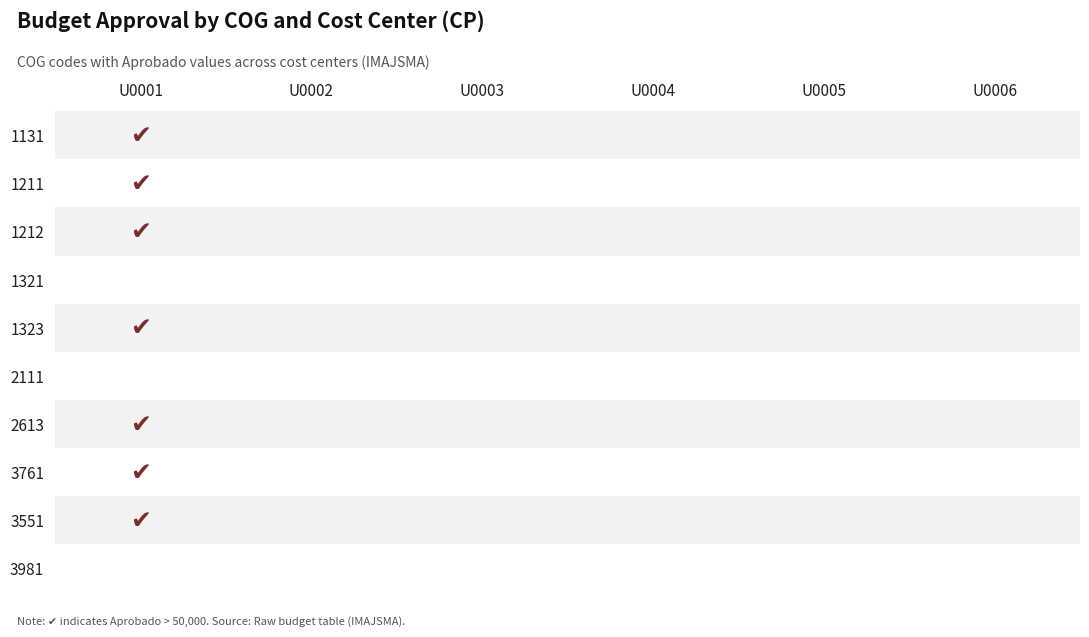

Reading left to right, list all the values displayed in this chart.

1131: U0001=1263528.0	U0002=0.0	U0003=0.0	U0004=0.0	U0005=0.0	U0006=0.0
1211: U0001=88537.6	U0002=0.0	U0003=0.0	U0004=0.0	U0005=0.0	U0006=0.0
1212: U0001=269716.1	U0002=0.0	U0003=0.0	U0004=0.0	U0005=0.0	U0006=0.0
1321: U0001=36184.0	U0002=0.0	U0003=0.0	U0004=0.0	U0005=0.0	U0006=0.0
1323: U0001=138468.0	U0002=0.0	U0003=0.0	U0004=0.0	U0005=0.0	U0006=0.0
2111: U0001=33000.0	U0002=0.0	U0003=0.0	U0004=0.0	U0005=0.0	U0006=0.0
2613: U0001=143000.0	U0002=0.0	U0003=0.0	U0004=0.0	U0005=0.0	U0006=0.0
3761: U0001=85000.0	U0002=0.0	U0003=0.0	U0004=0.0	U0005=0.0	U0006=0.0
3551: U0001=58130.0	U0002=0.0	U0003=0.0	U0004=0.0	U0005=0.0	U0006=0.0
3981: U0001=41569.7	U0002=0.0	U0003=0.0	U0004=0.0	U0005=0.0	U0006=0.0